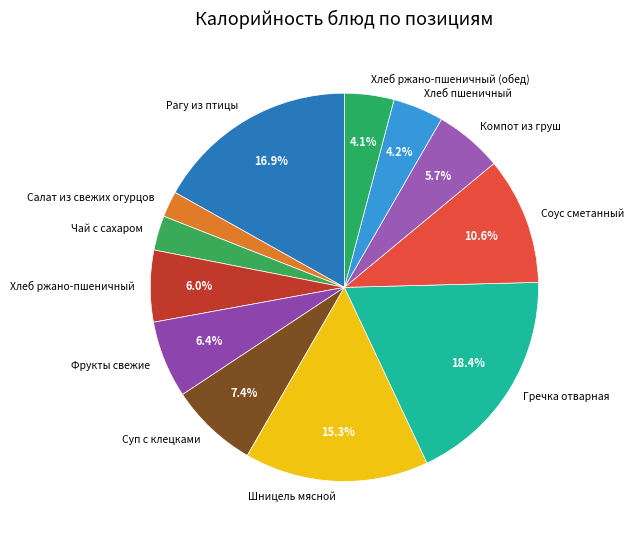

To the nearest percent, what percentage of the pie is Рагу из птицы?

17%